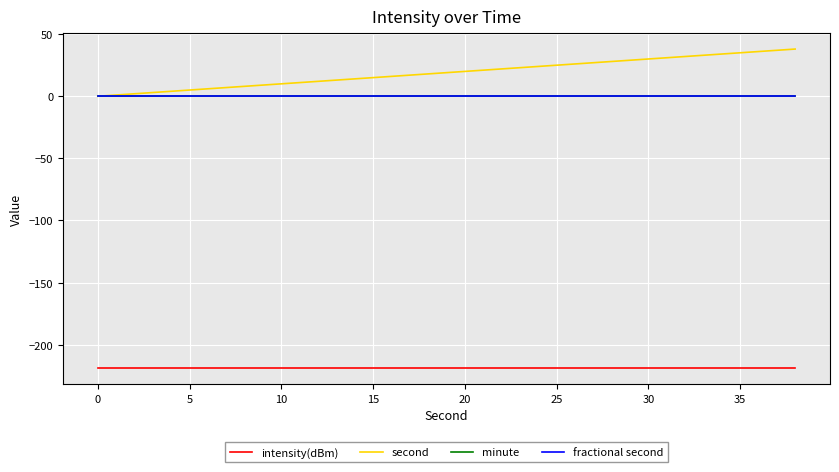

True or false: intensity(dBm) and fractional second cross at least once.

False